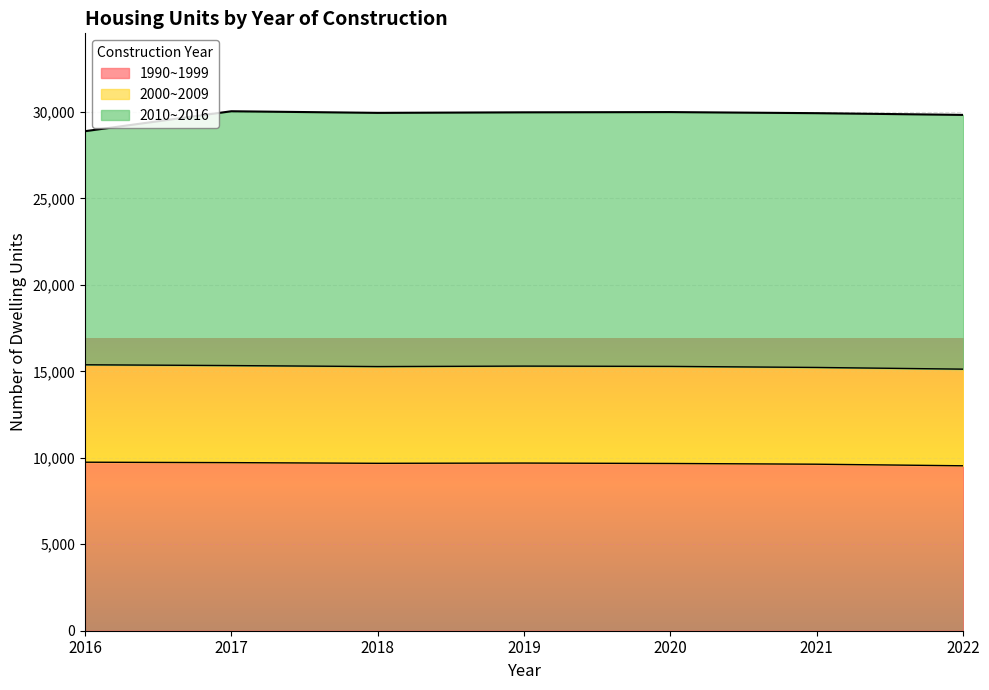

True or false: 2010~2016 has more than 0 interior local peaks.

True